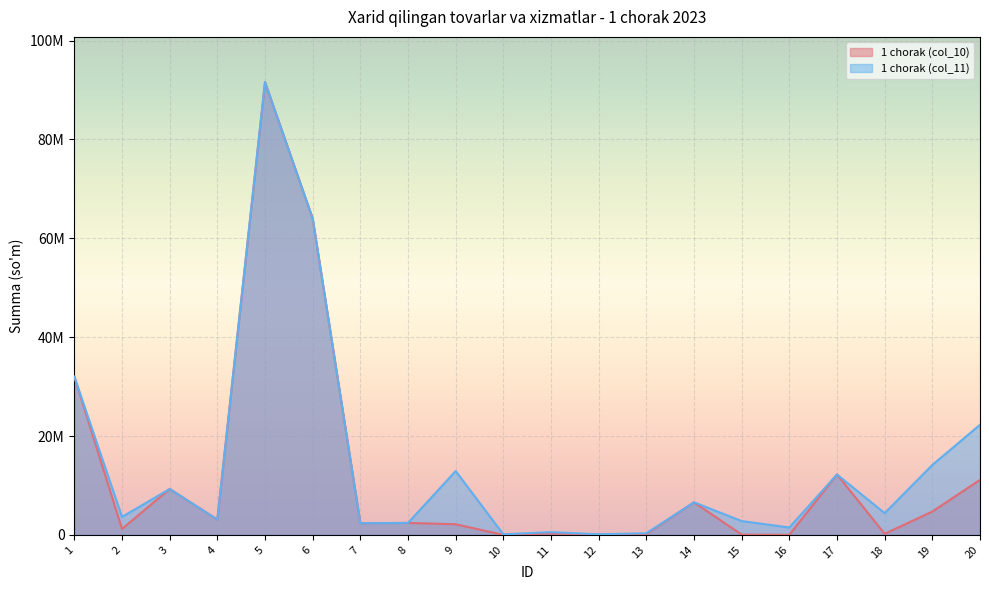

Reading right to left, extract all data points from this chart.

1 chorak (col_10): 11139361	4717208	219900	12222210	15000	55900	6590000	167104	40404	282828	11250	2152511	2424000	2360000	63999920	91585060	3100000	9287400	1213000	32000000
1 chorak (col_11): 22278723	14151624	4398000	12222210	1500000	2795000	6590000	334208	121212	565656	112500	12915070	2424000	2360000	63999920	91585060	3100000	9287400	3639000	32000000